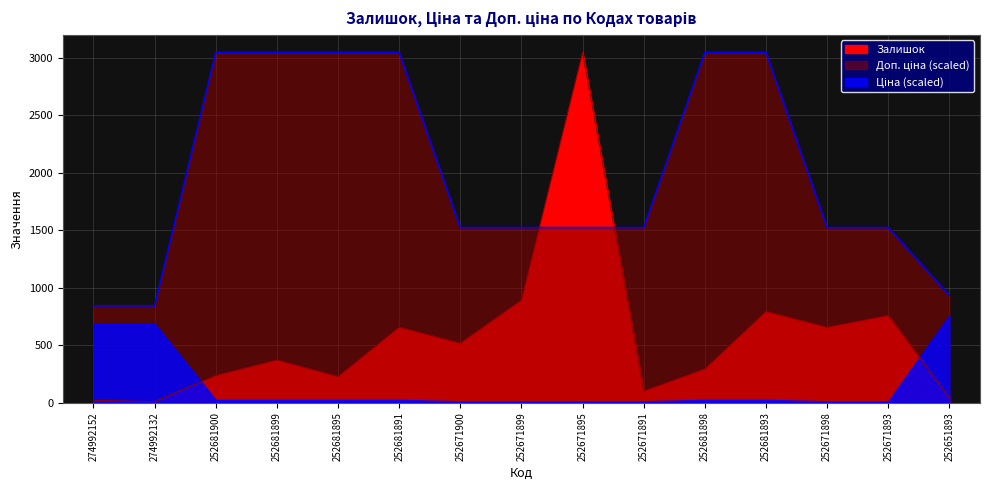

Which series has the largest total across all categories?

Доп. ціна